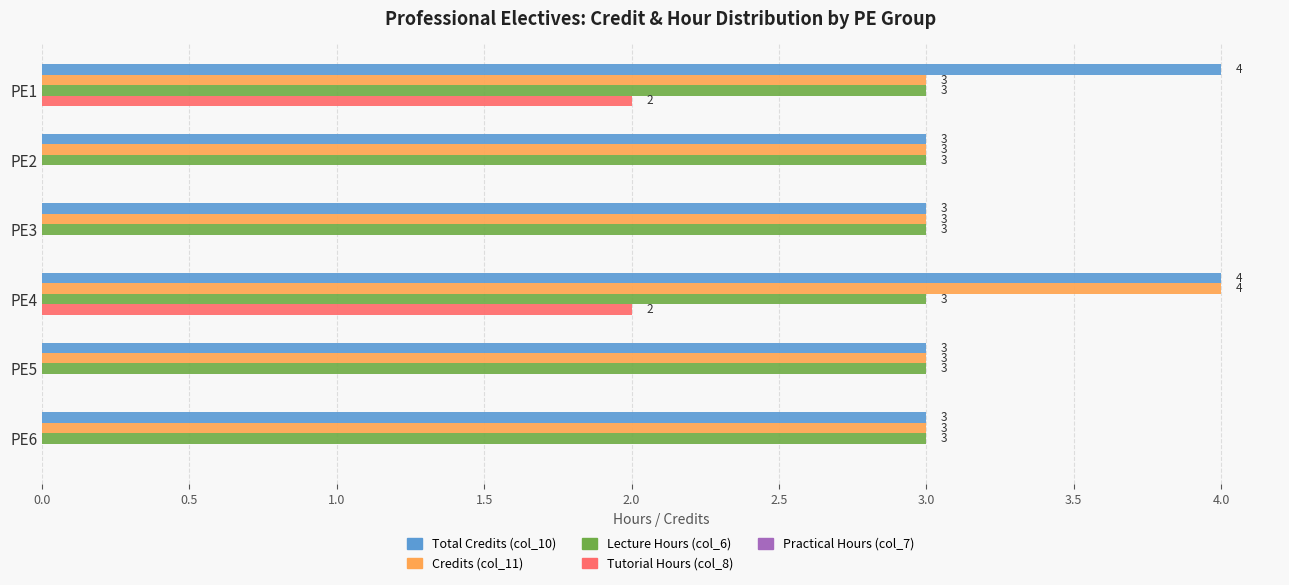

At which category is the sum across all series the highest?

PE4